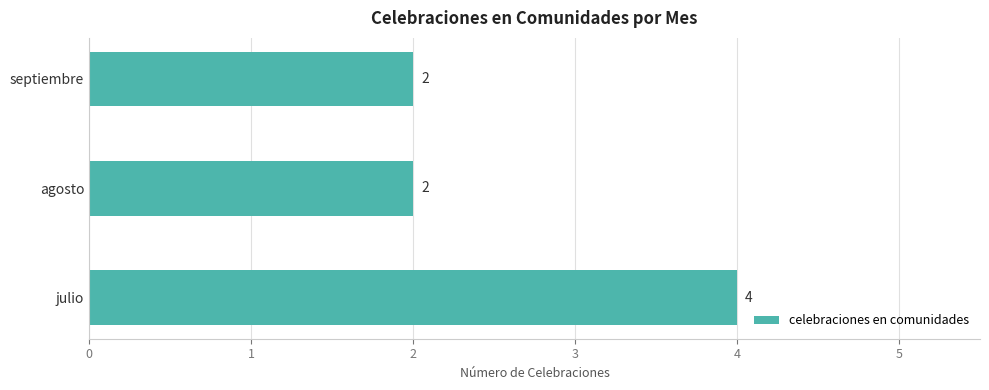

How many values are between 2 and 4?

3